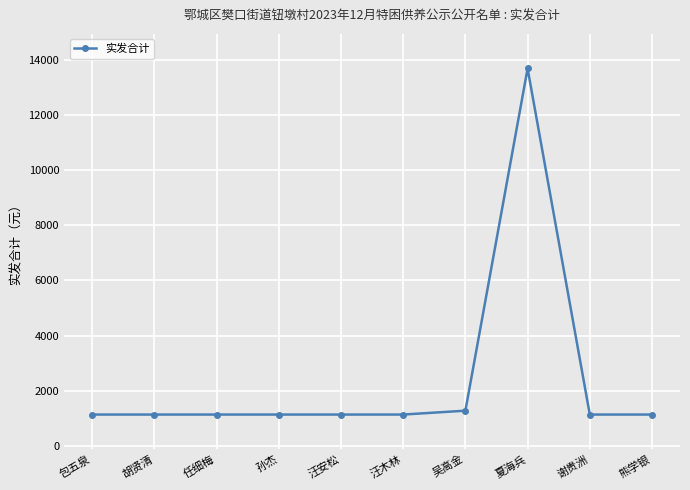

What is the ratio of the value at 汪木林 to the value at 熊学银?

1.0